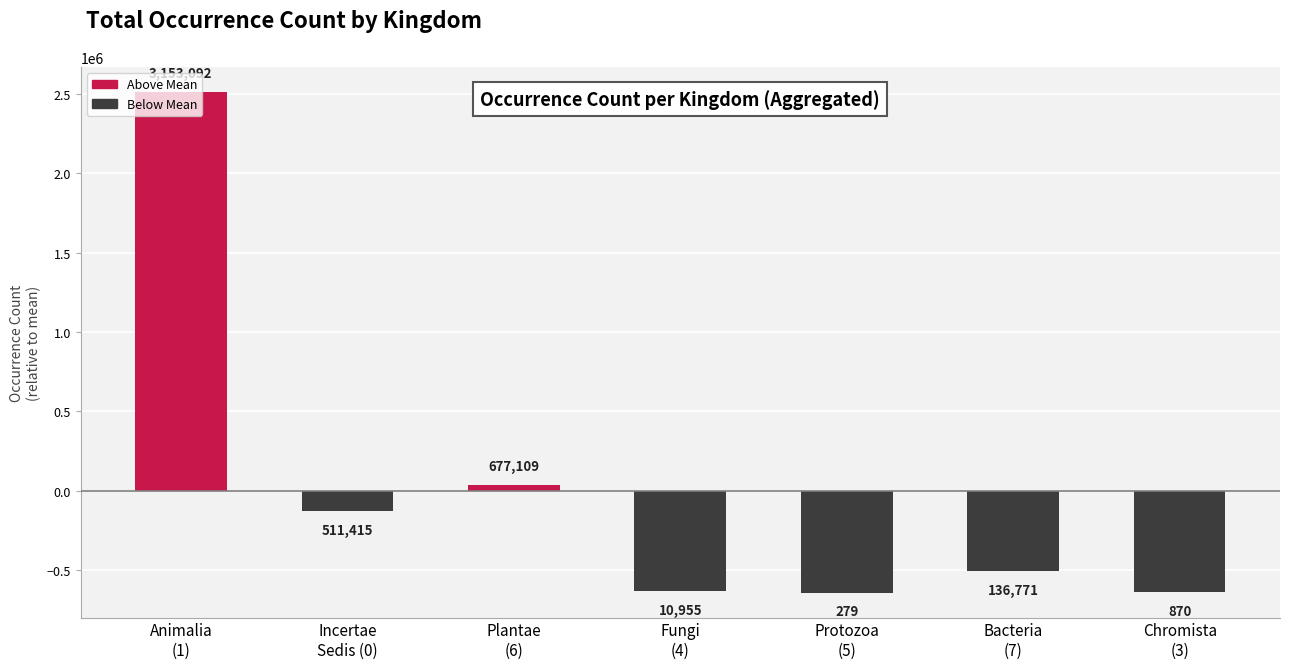

True or false: the data shows -641219.7 at Protozoa
(5).

True